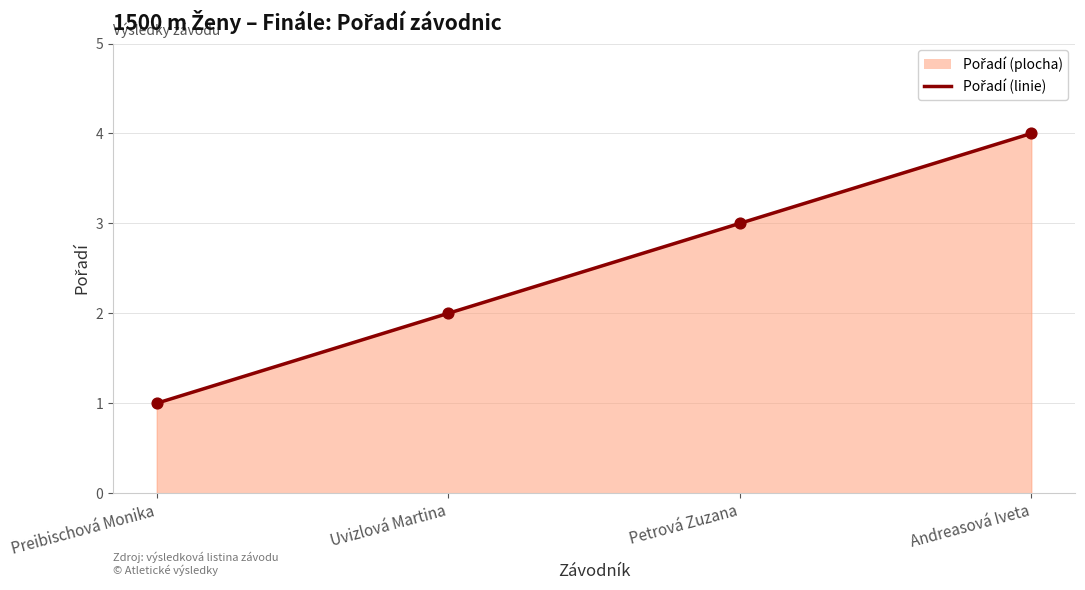

What is the change in value from Petrová Zuzana to Andreasová Iveta?

+1